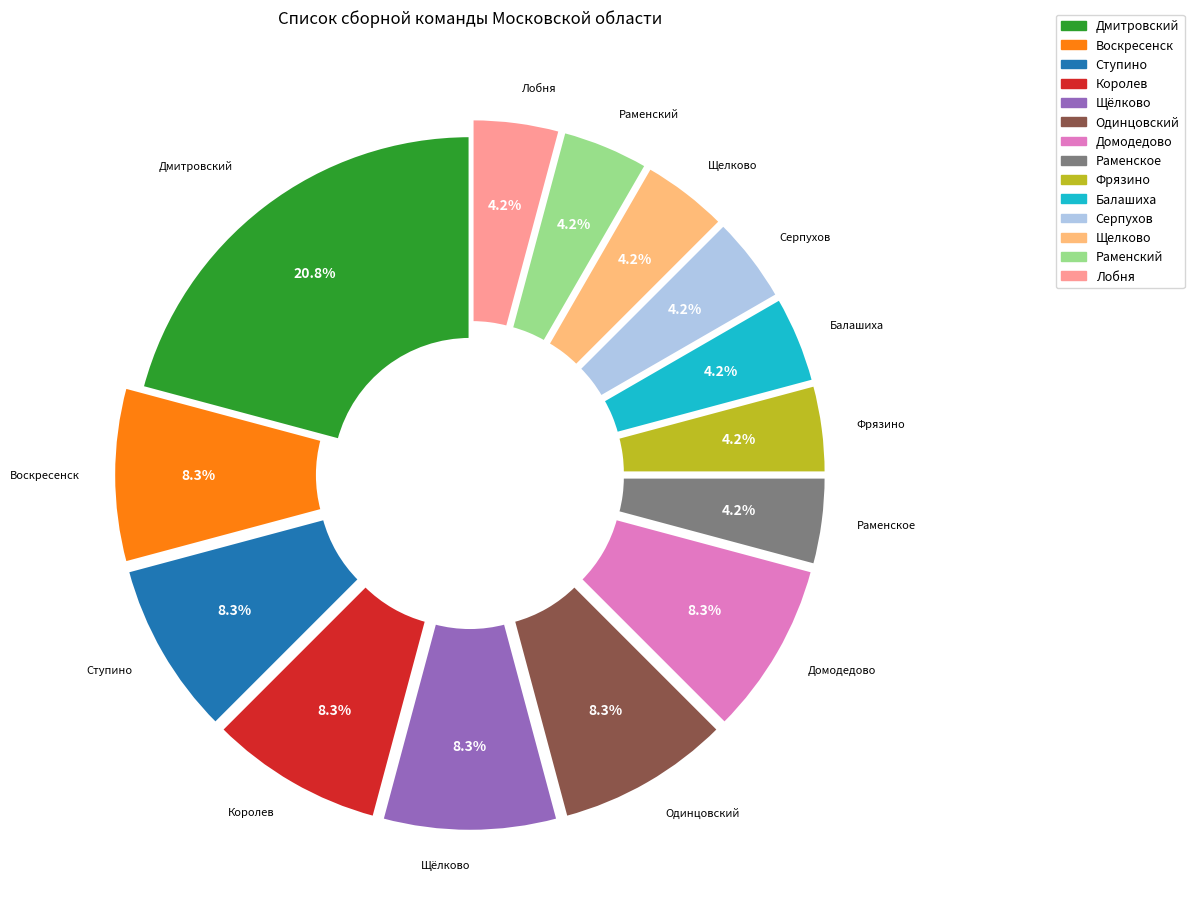

Is there a majority slice in this chart?

No